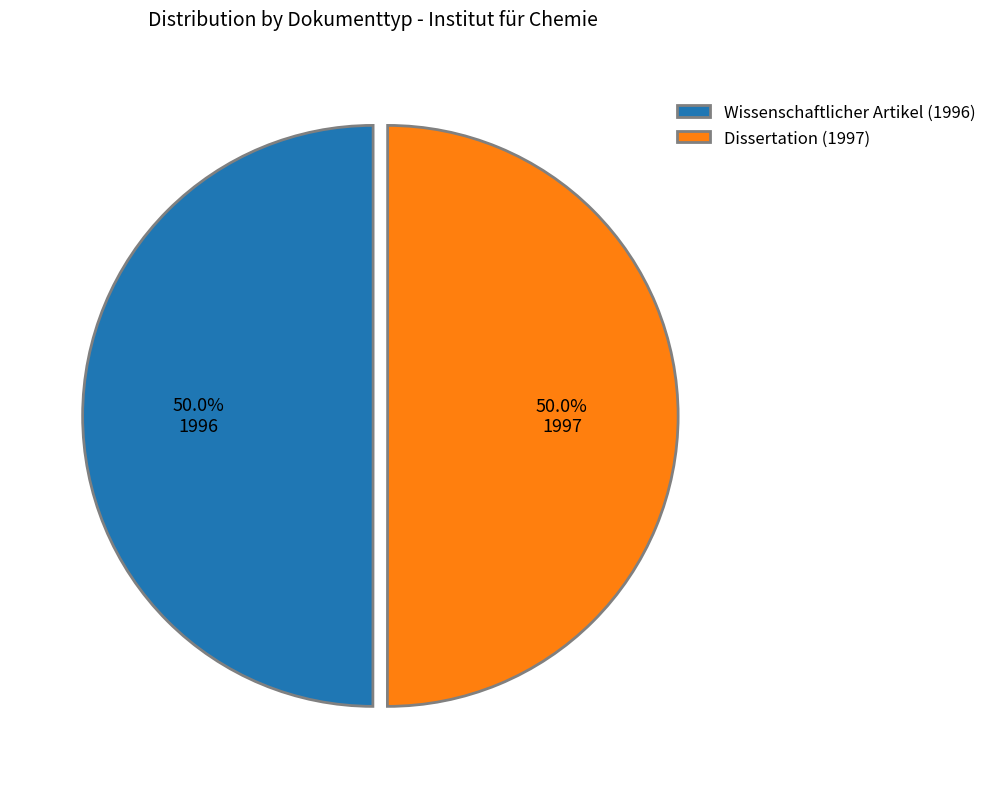

Count the number of slices in the pie.

2